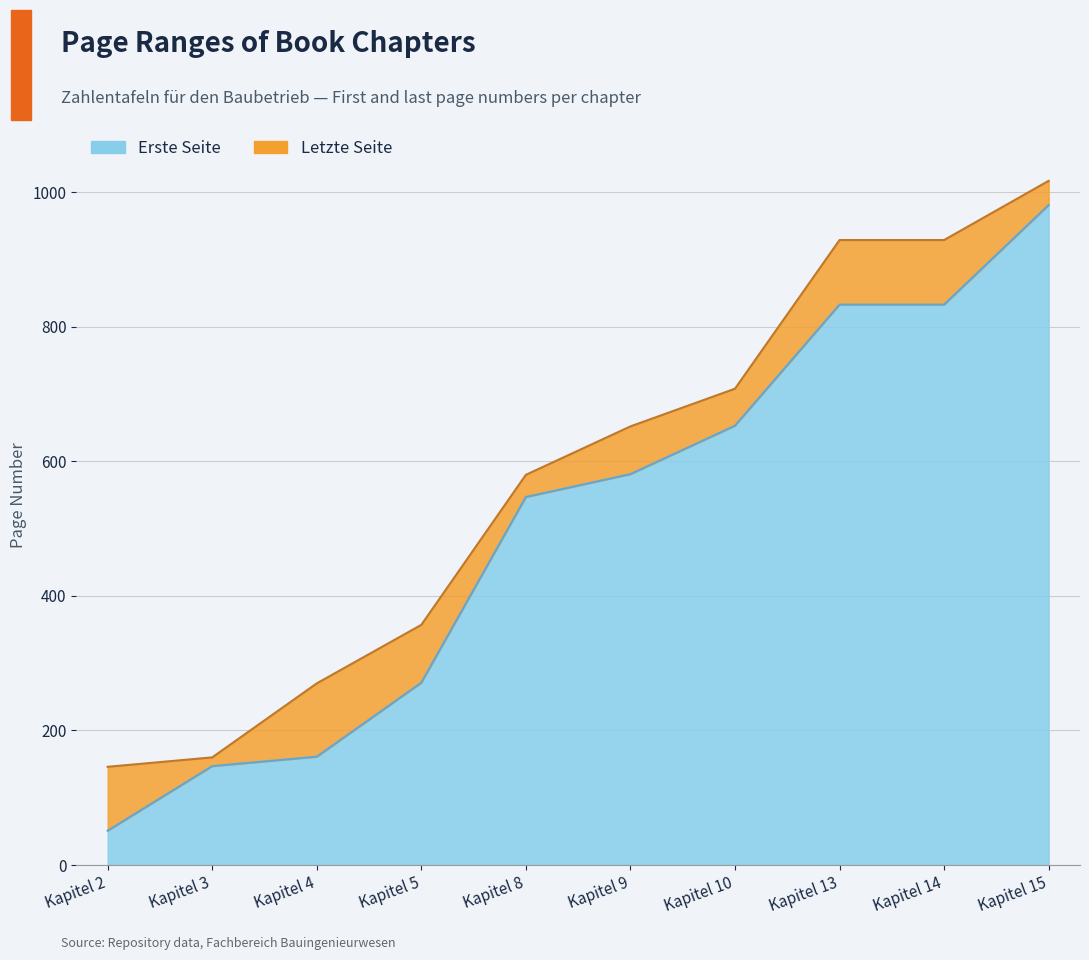

What is the sum of the Erste Seite values at Kapitel 8 and Kapitel 2?

598